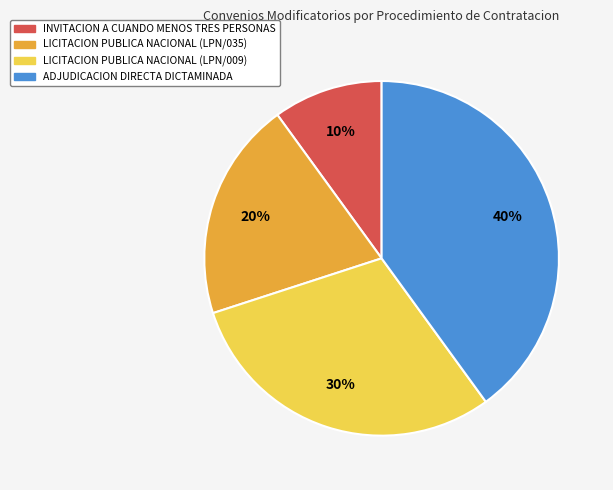

To the nearest percent, what is the combined percentage of LICITACION PUBLICA NACIONAL (LPN/009) and ADJUDICACION DIRECTA DICTAMINADA?

70%